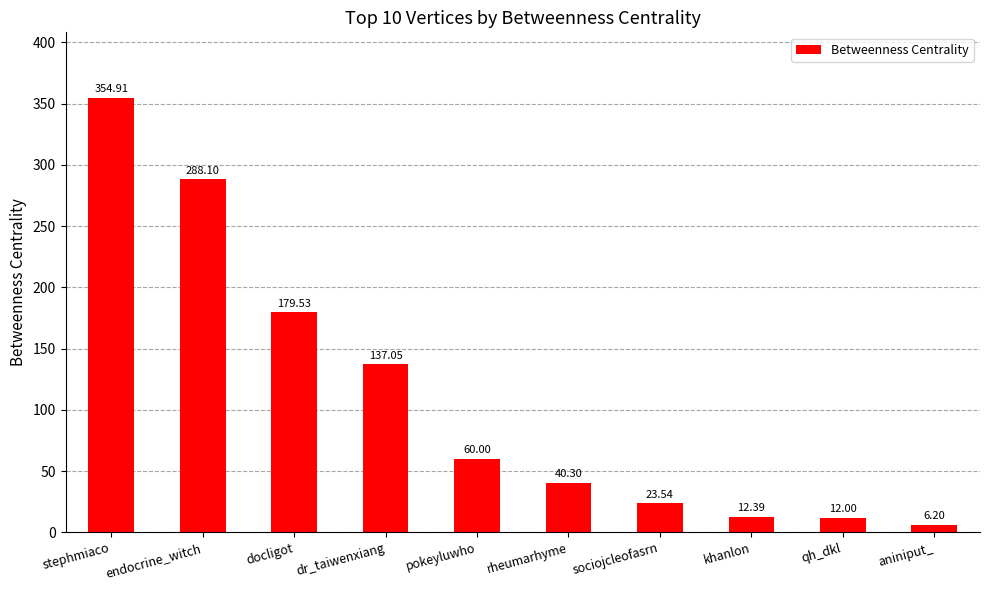

At which category does the chart reach its minimum across all series?

aniniput_